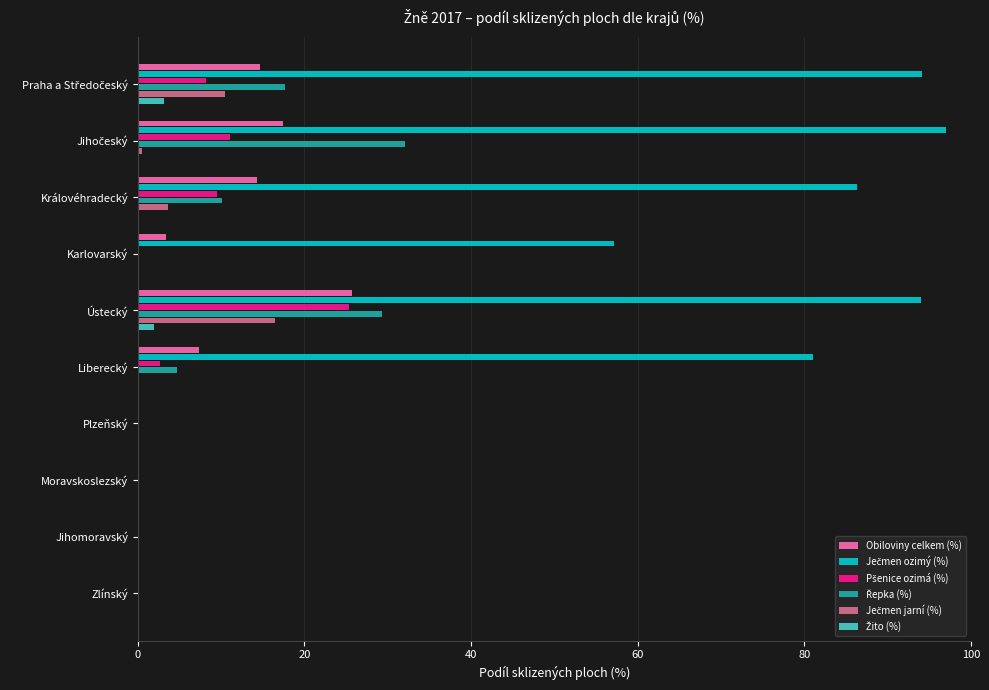

At which category is the sum across all series the highest?

Ústecký